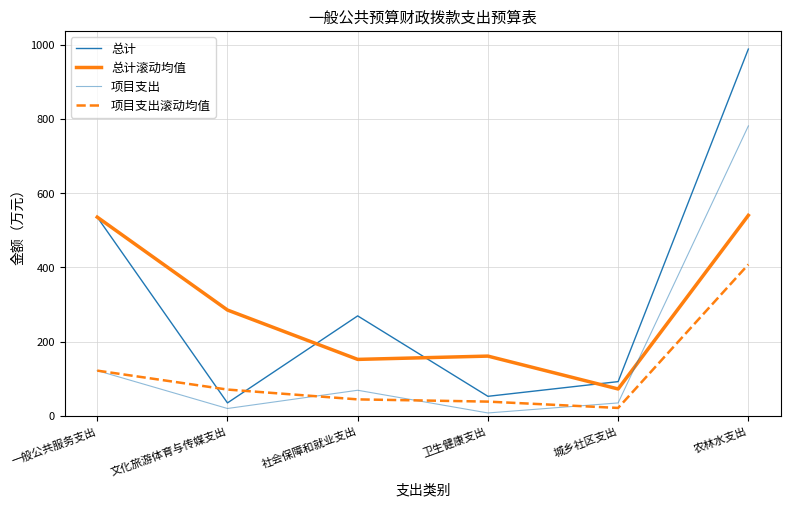

Between 一般公共服务支出 and 卫生健康支出, which is larger?

一般公共服务支出